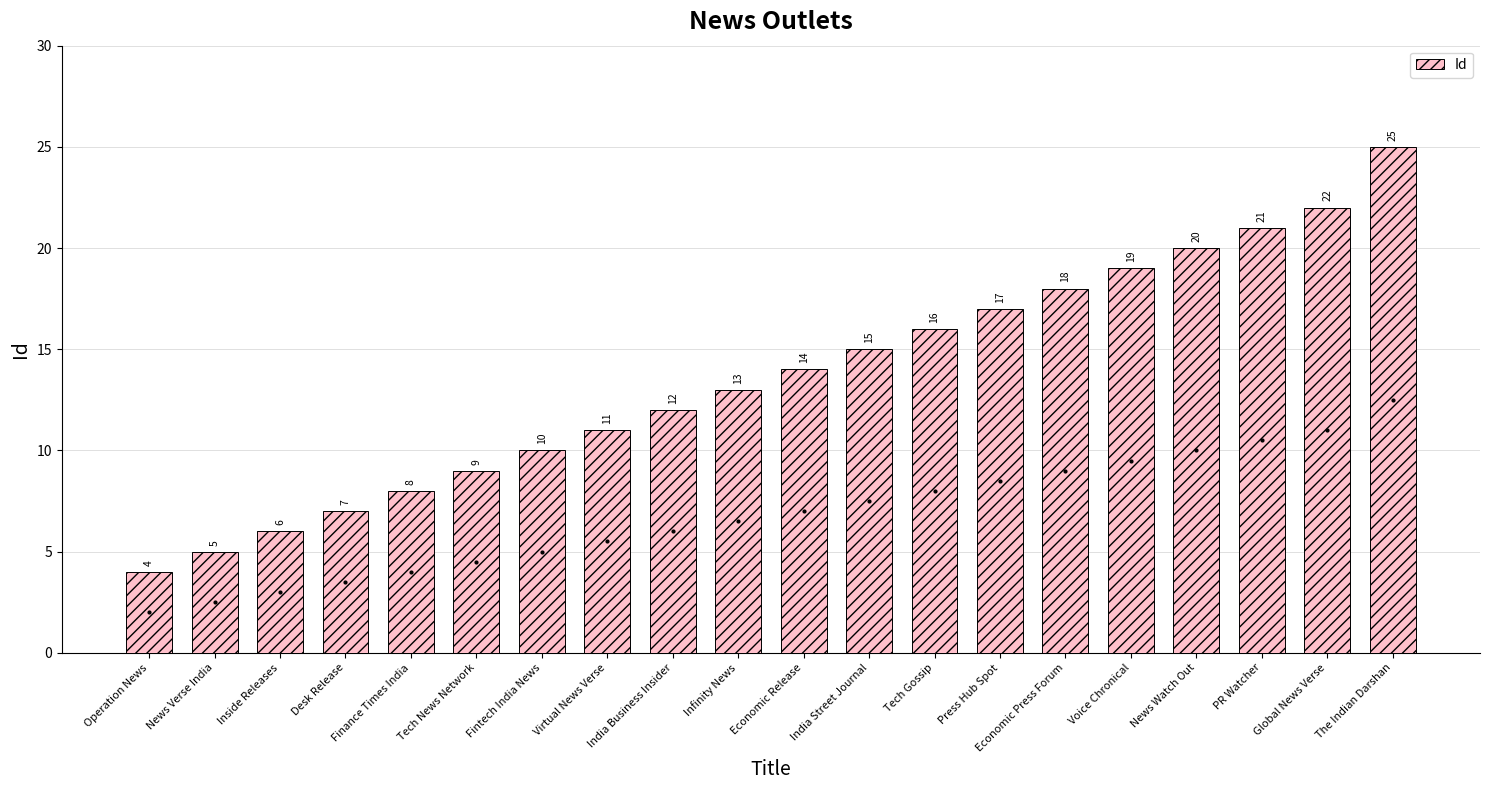

Reading left to right, transcribe all the data shown in this chart.

4	5	6	7	8	9	10	11	12	13	14	15	16	17	18	19	20	21	22	25